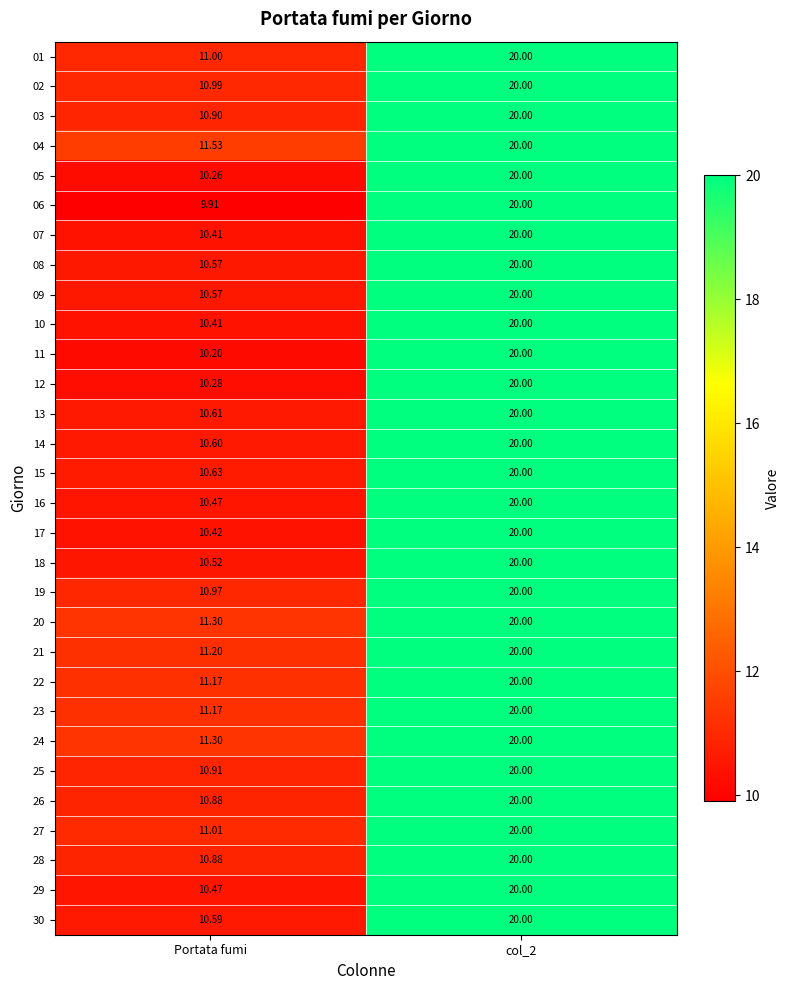

Which series has the largest total across all categories?

04